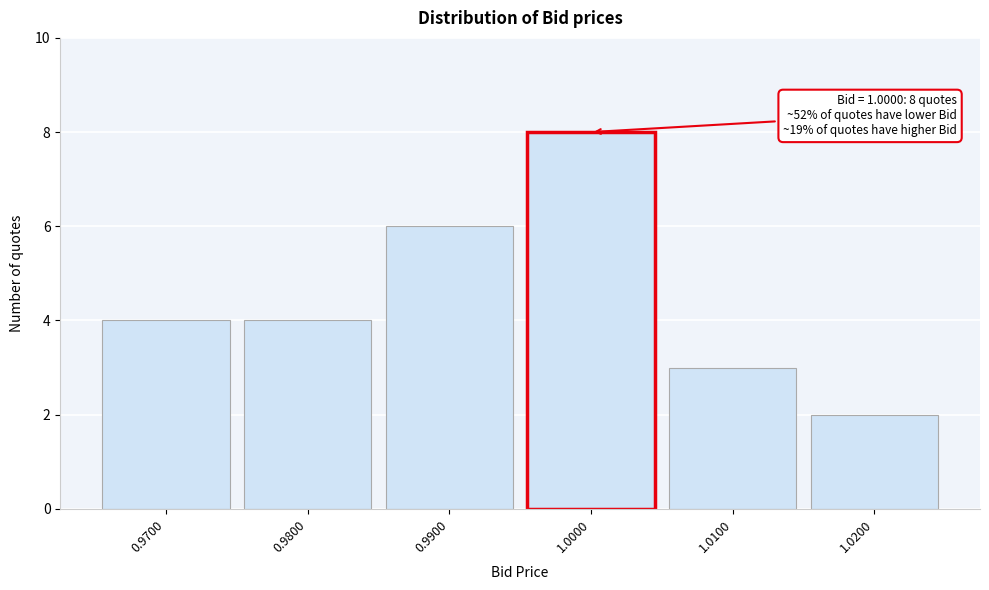

Reading right to left, what are all the values shown in this chart?

2	3	8	6	4	4